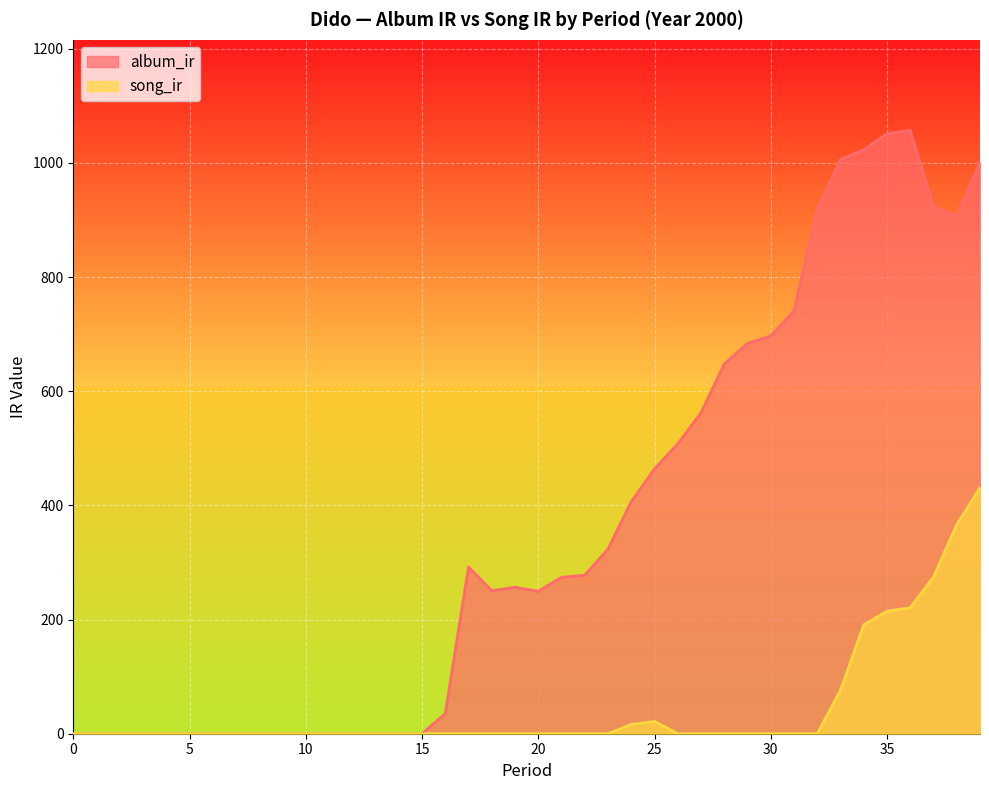

In song_ir, how many points are higher than both neighbors (excluding endpoints)?

1